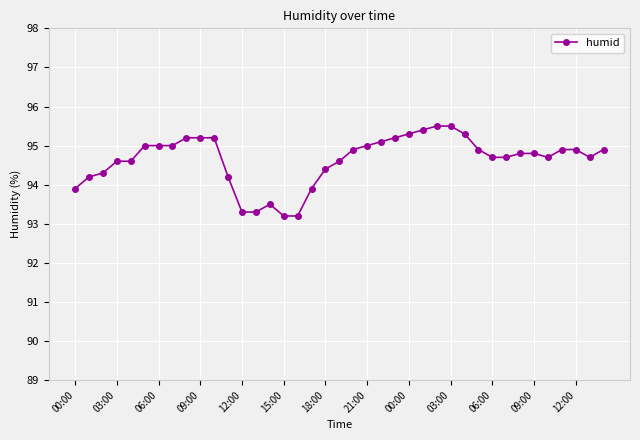

What is the minimum value shown in the chart?

93.2